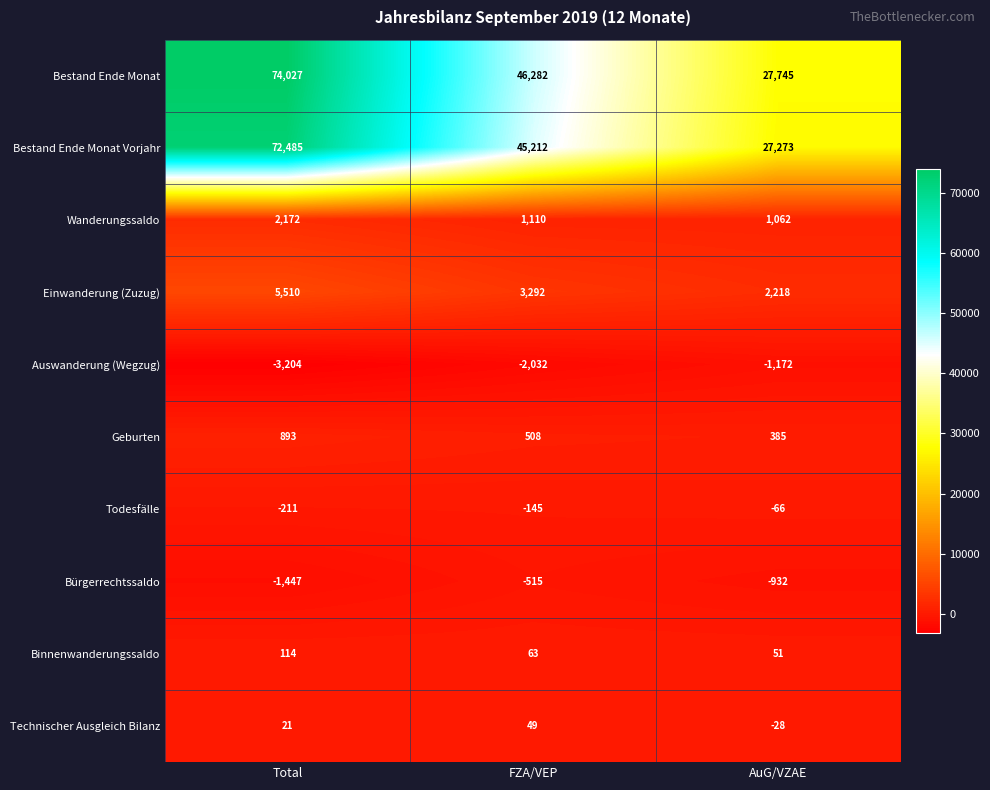

At which category is the sum across all series the highest?

Total